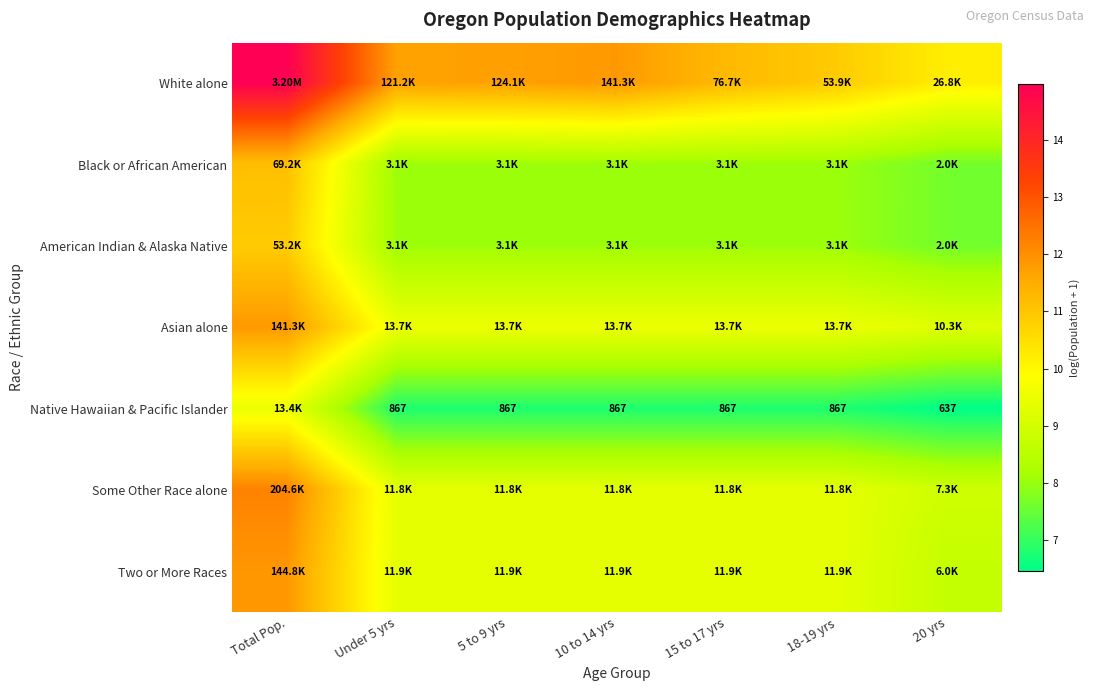

List the labels in order of Some Other Race alone value, largest first.

Total Pop., Under 5 yrs, 5 to 9 yrs, 10 to 14 yrs, 15 to 17 yrs, 18-19 yrs, 20 yrs